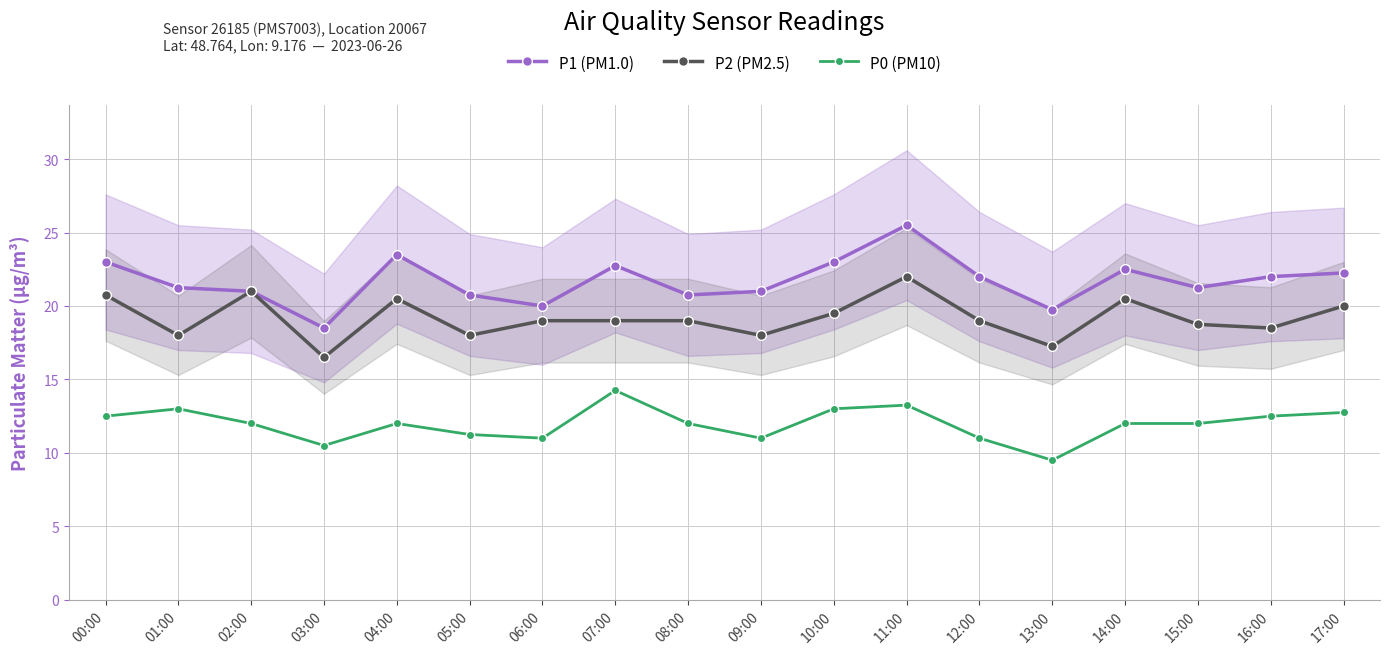

At which label does P1 (PM1.0) first exceed 22?

00:00